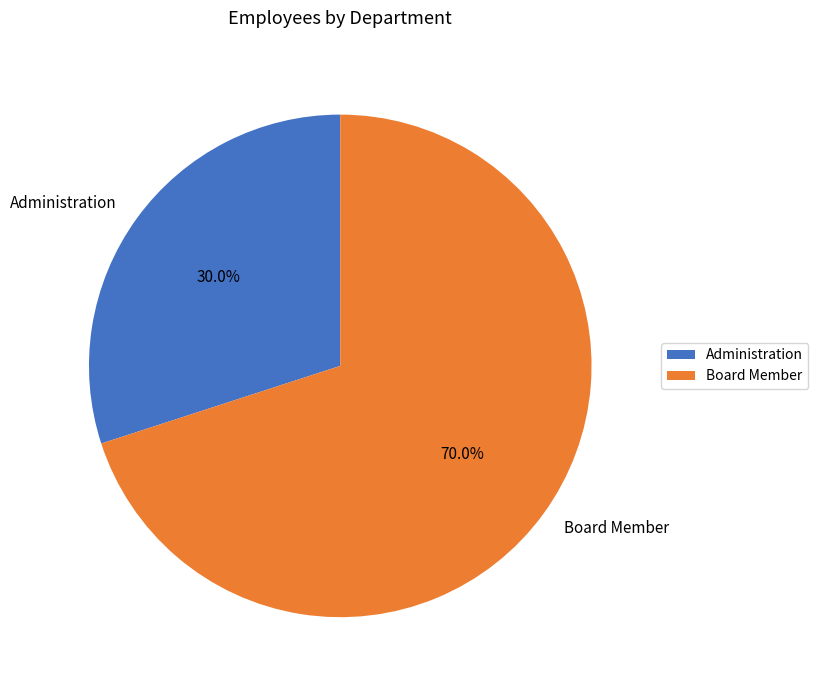

How many segments does this pie chart have?

2